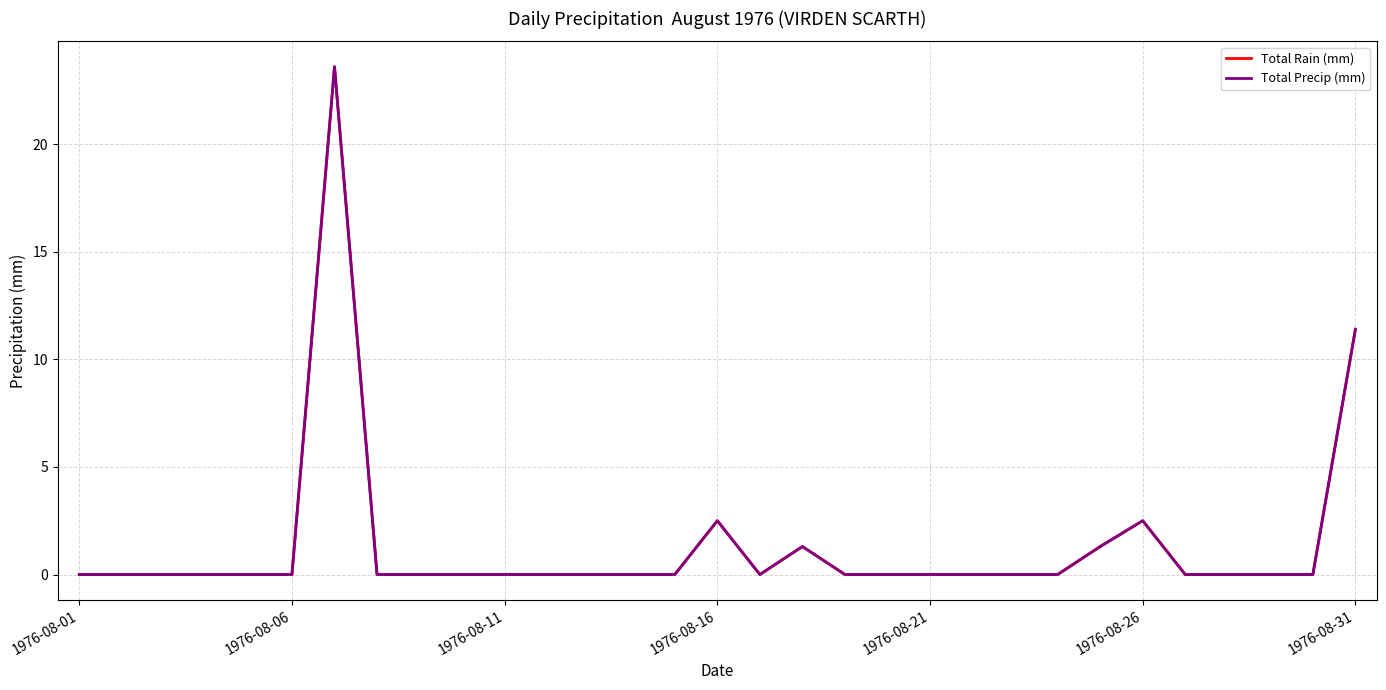

Which category has the lowest value in the Total Rain (mm) series?

1976-08-01